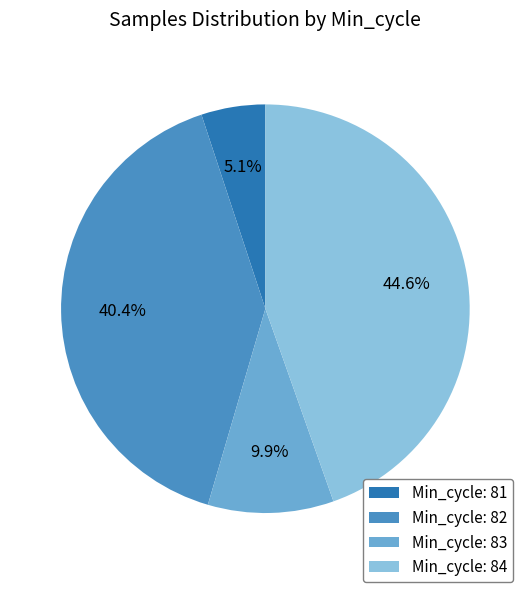

Rank the categories by value from lowest to highest.

Min_cycle: 81, Min_cycle: 83, Min_cycle: 82, Min_cycle: 84